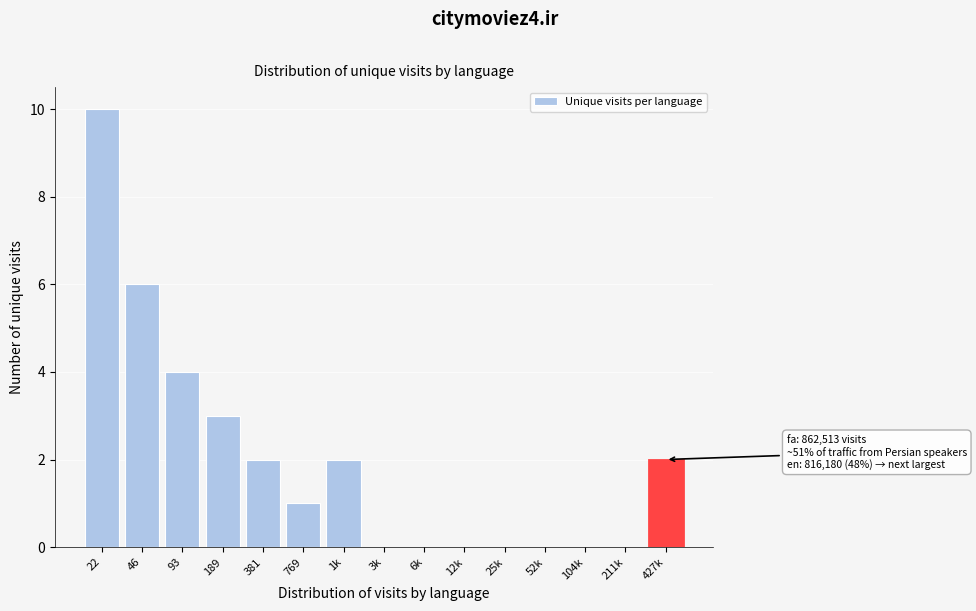

Reading left to right, what are all the values shown in this chart?

22=10	46=6	93=4	189=3	381=2	769=1	1k=2	3k=0	6k=0	12k=0	25k=0	52k=0	104k=0	211k=0	427k=2